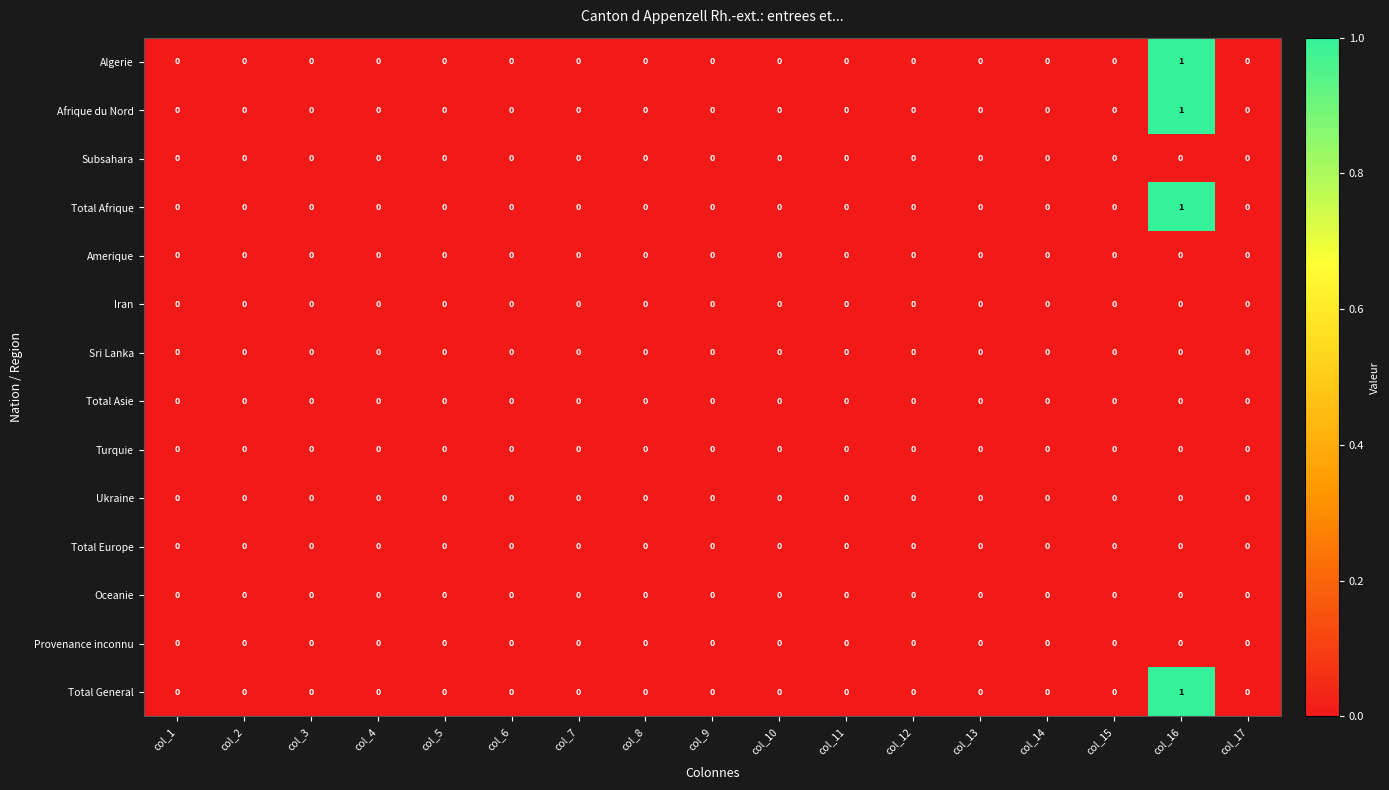

Is it true that Amerique equals 0 at col_16?

True